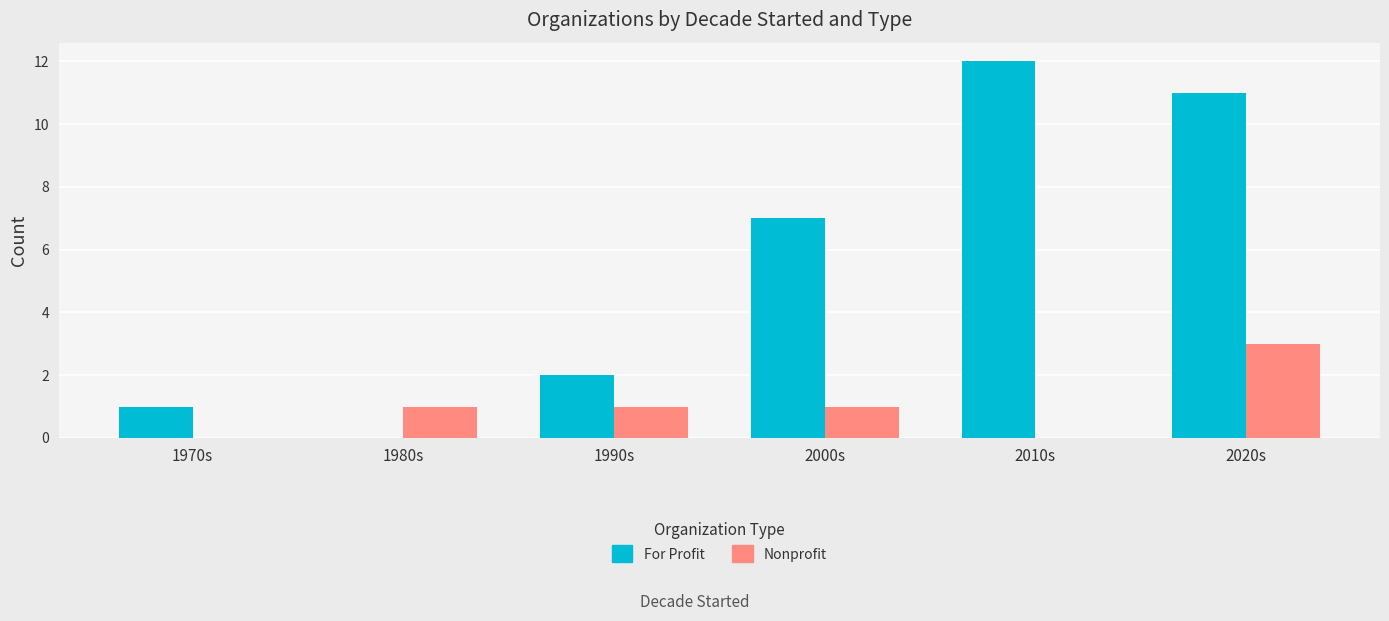

Where is For Profit nearest to the value 6?

2000s